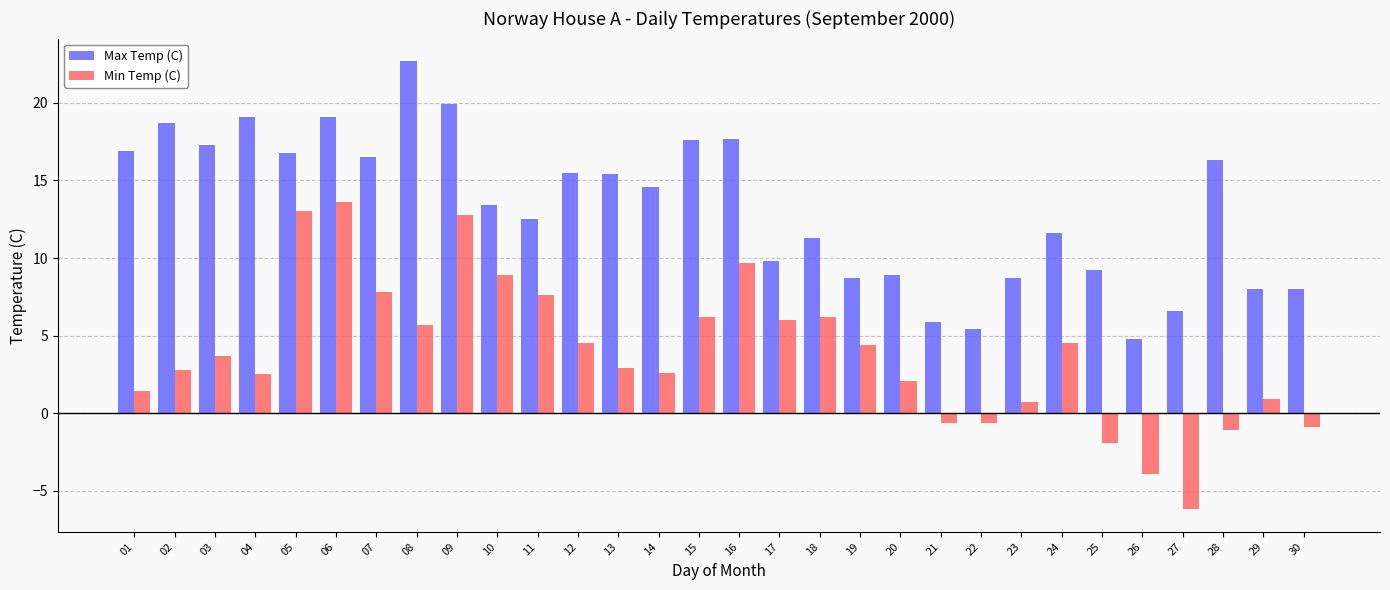

Where does the Max Temp (C) series first go above 14?

01